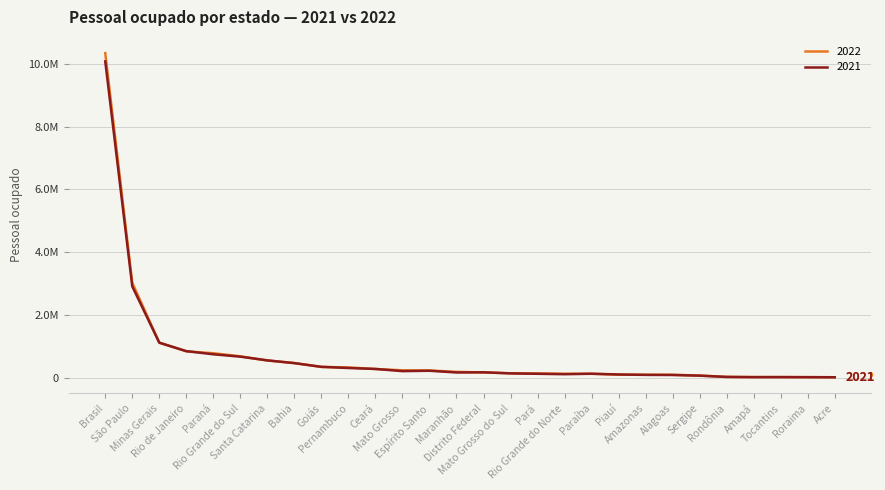

Between which two adjacent categories do 2022 and 2021 first intersect?

Minas Gerais and Rio de Janeiro